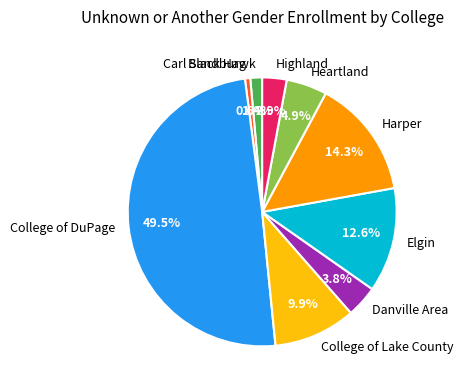

Is it true that College of Lake County is 1% of the pie?

False